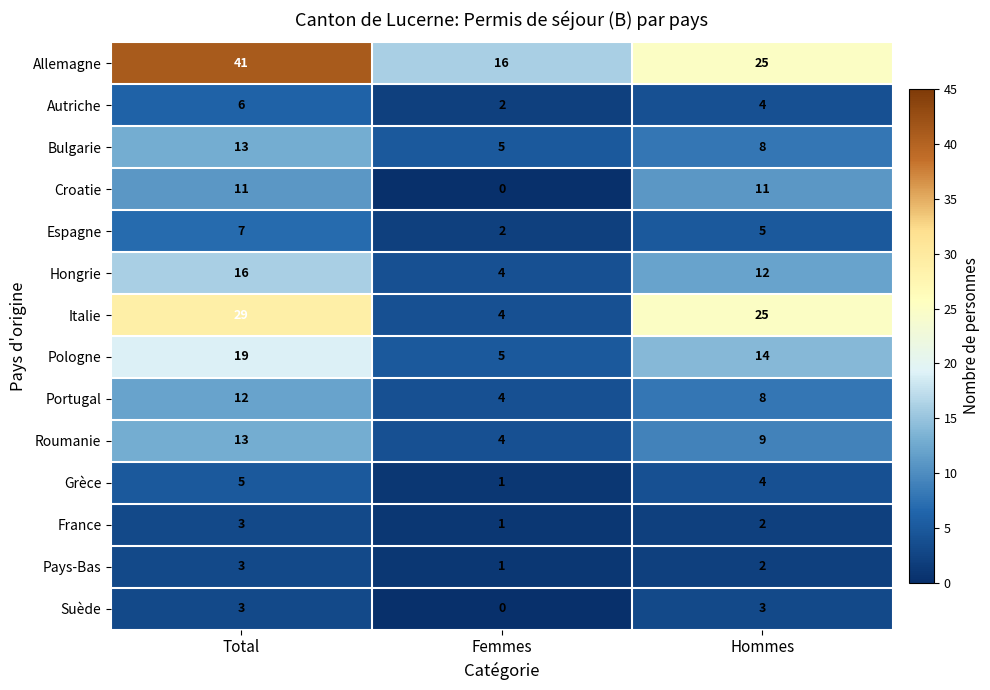

Count the Hongrie values in the range 4 to 16.

3